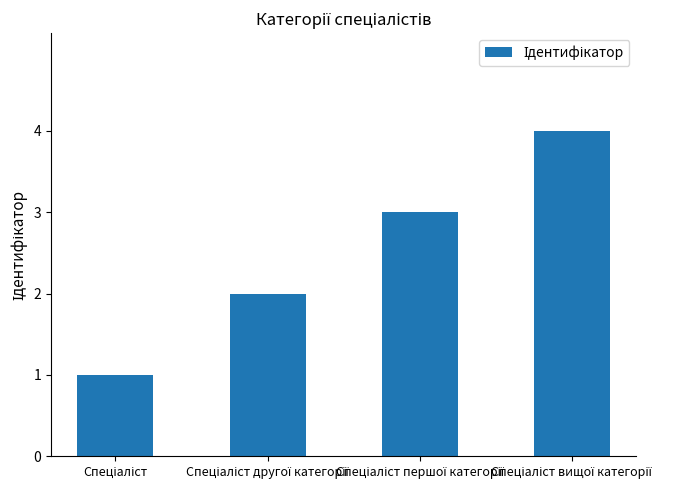

What is the maximum value shown in the chart?

4